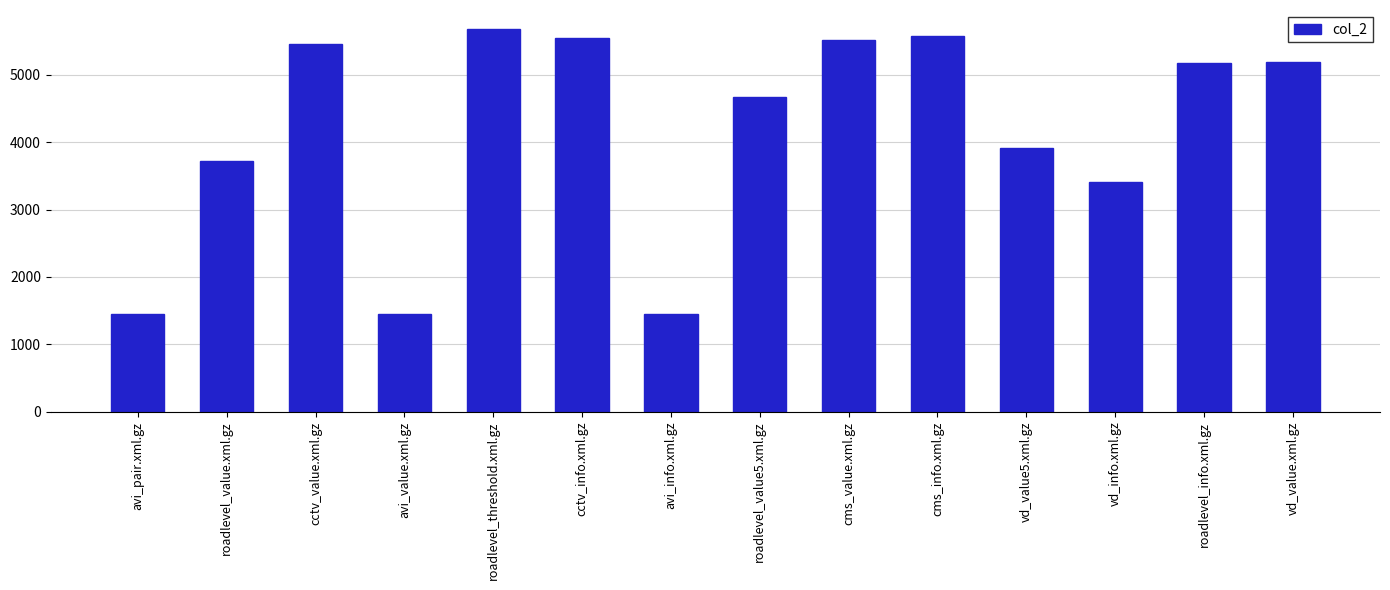

What is the ratio of the value at avi_pair.xml.gz to the value at vd_value.xml.gz?

0.3